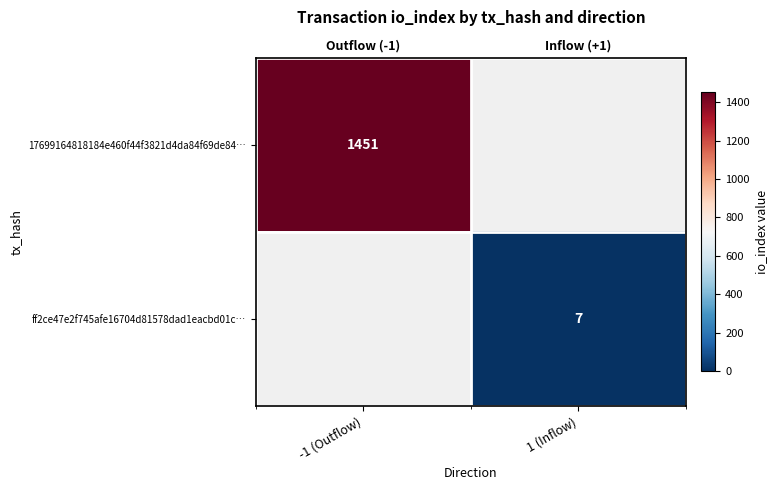

At how many categories does at least one series exceed 1356?

1